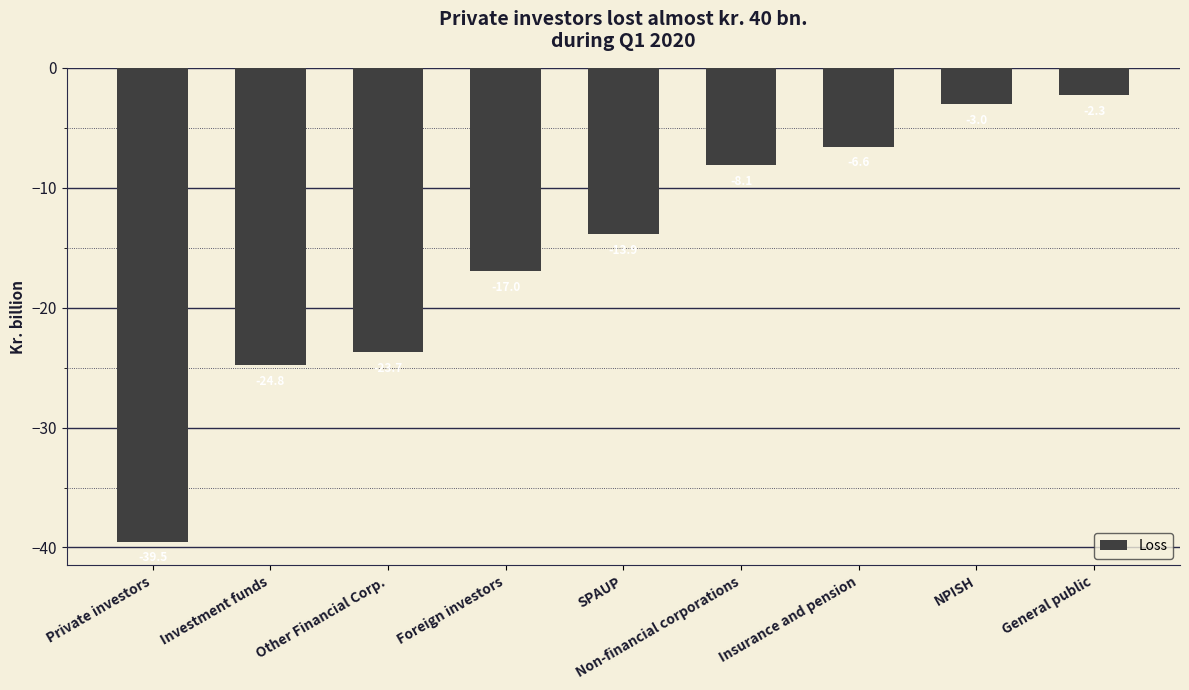

True or false: the data shows -2.3 at General public.

True